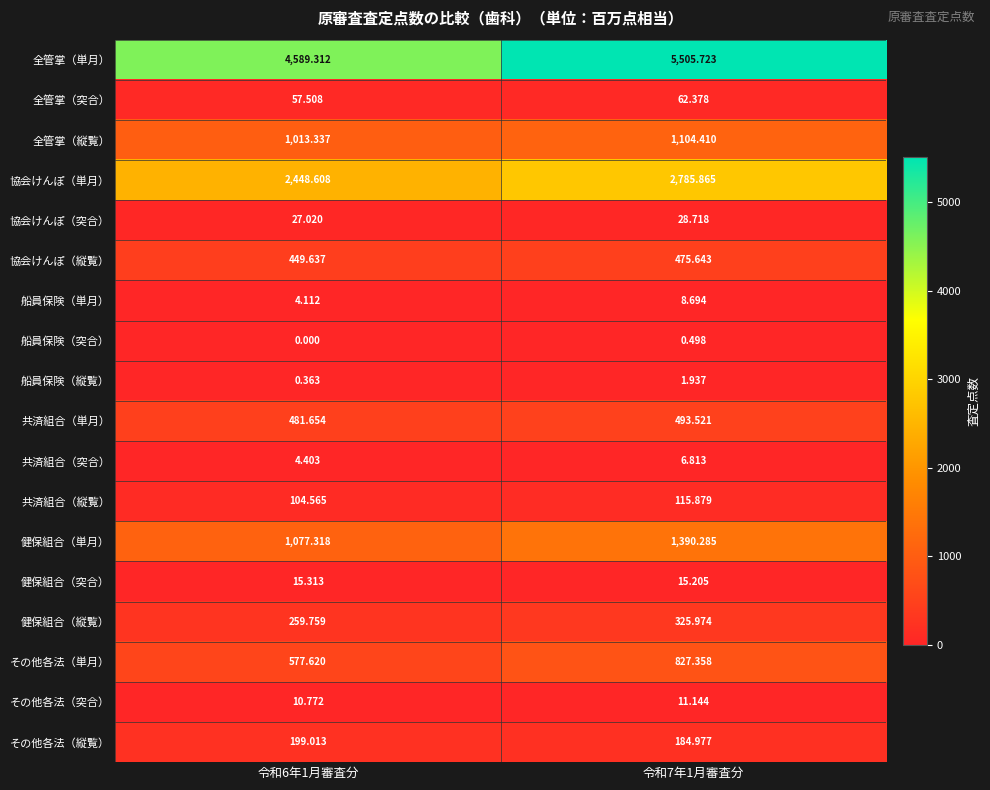

What is the greatest value displayed?

5505.7